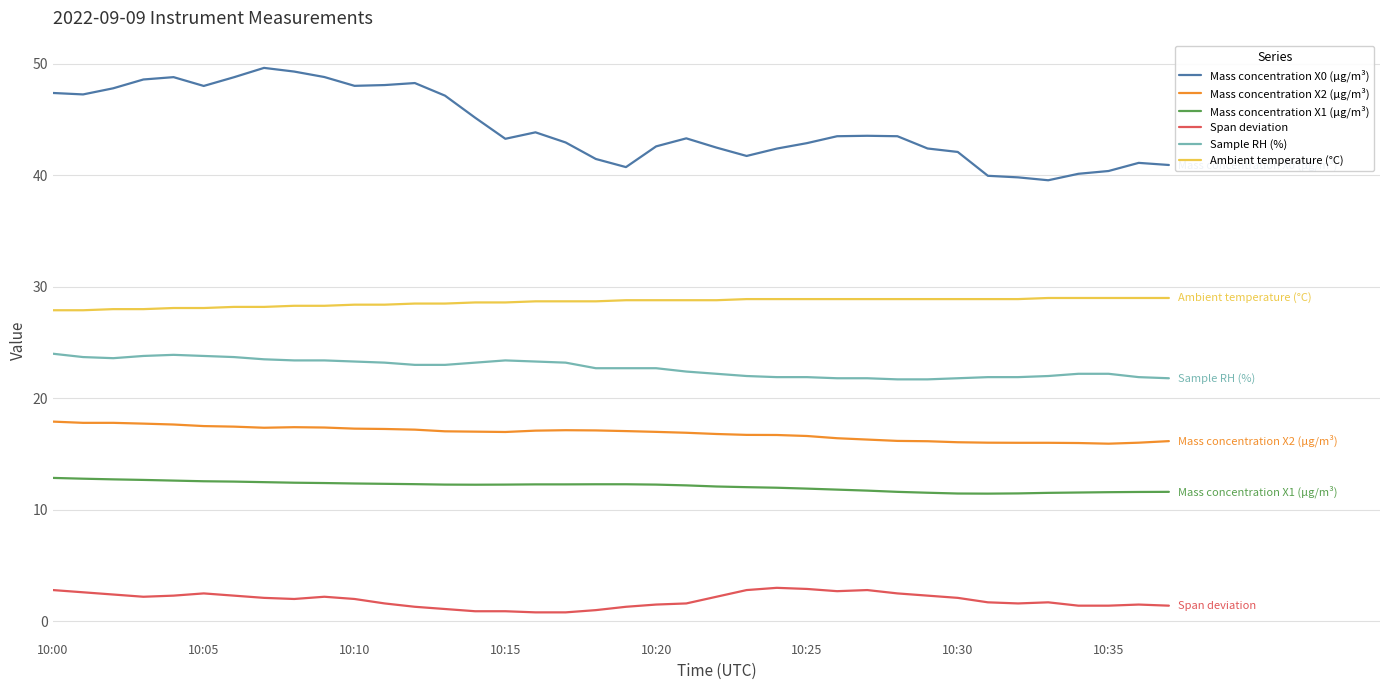

True or false: Mass concentration X1 (μg/m³) and Sample RH (%) intersect in this chart.

False